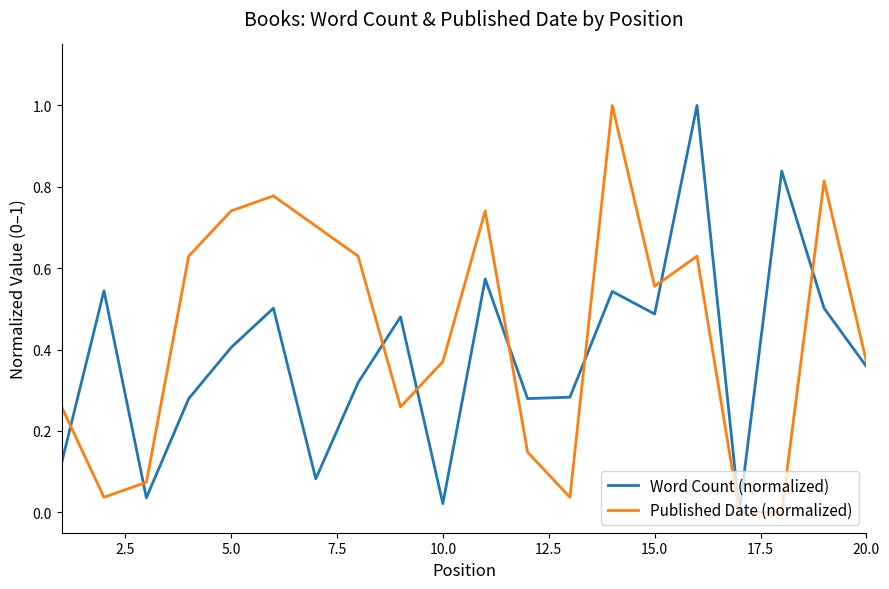

What is the greatest value displayed?

1.0